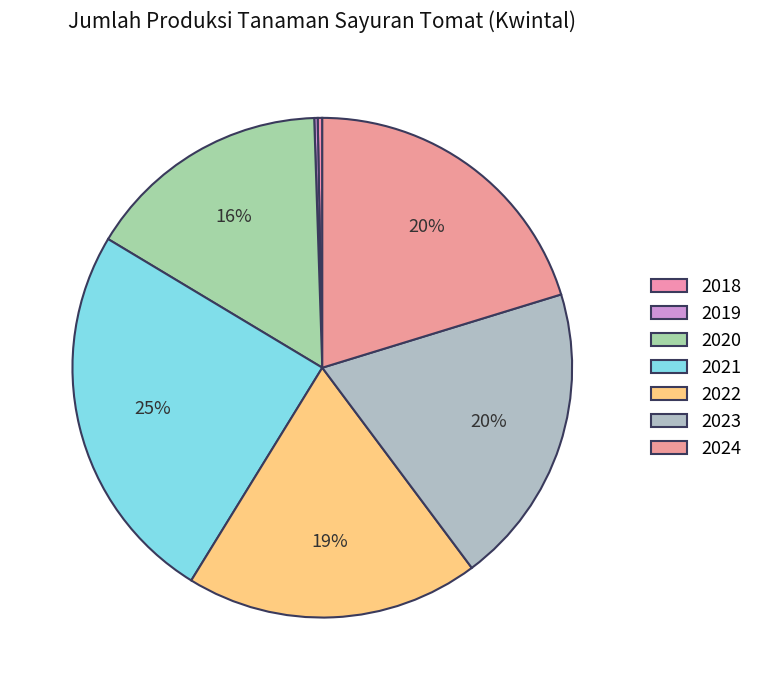

What is the change in value from 2022 to 2024?

+103